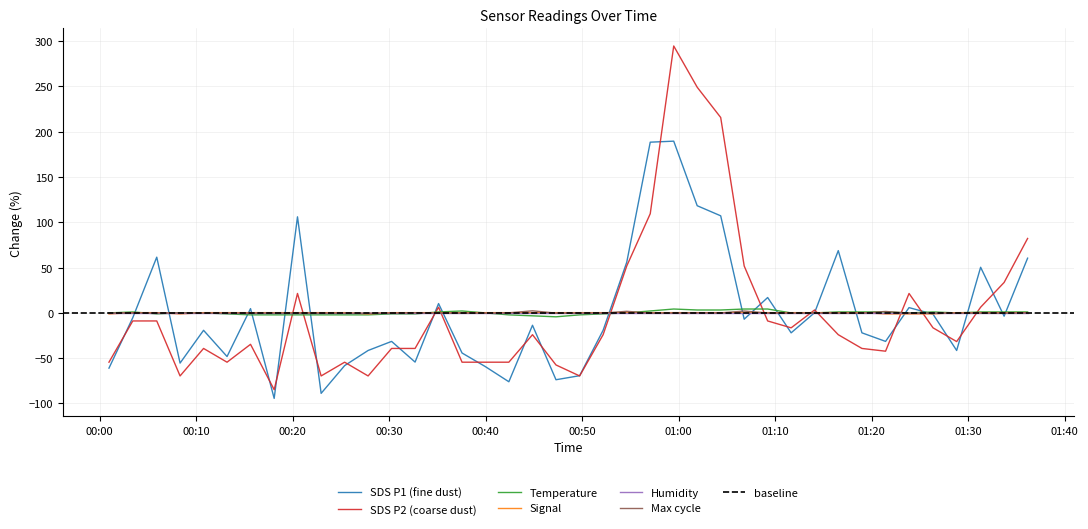

Rank the series by their maximum value, from highest to lowest.

SDS_P2, SDS_P1, Temp, Max_cycle, Signal